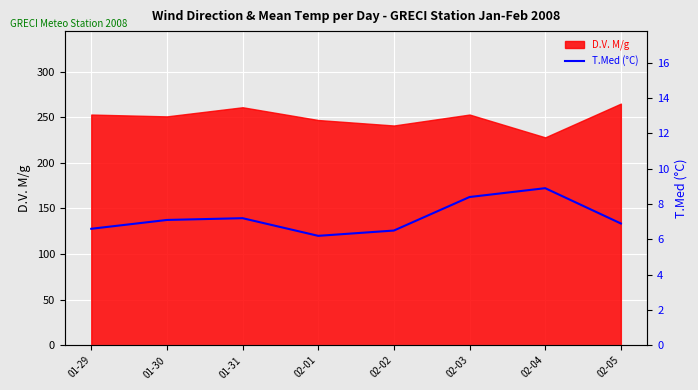

At which label does D.V. M/g reach its minimum?

02-04